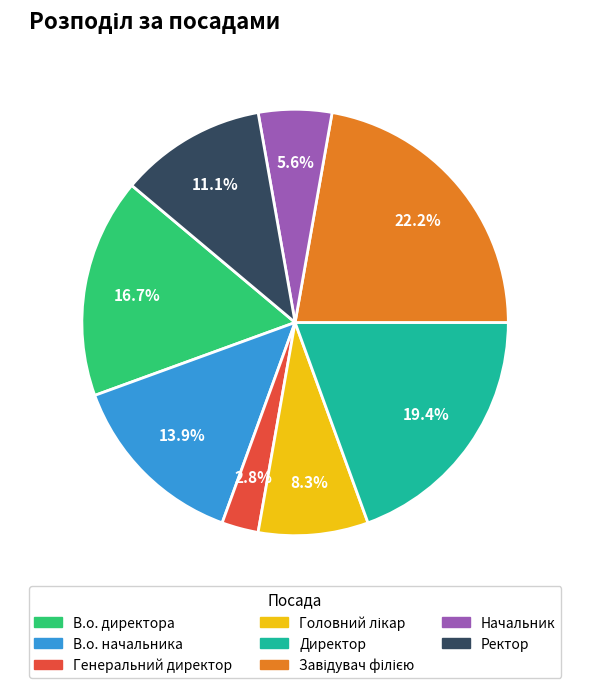

Which slice is the smallest?

Генеральний директор